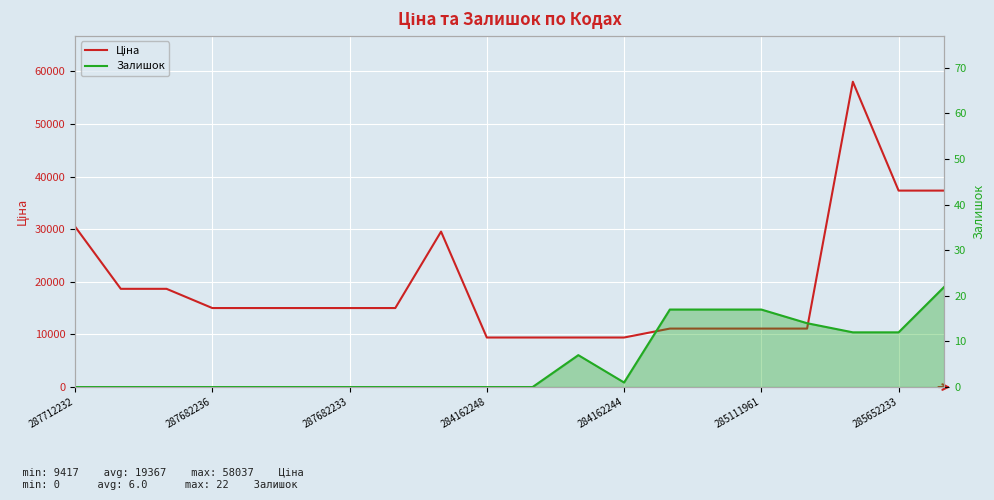

Rank the series by their average value, from highest to lowest.

Ціна, Залишок